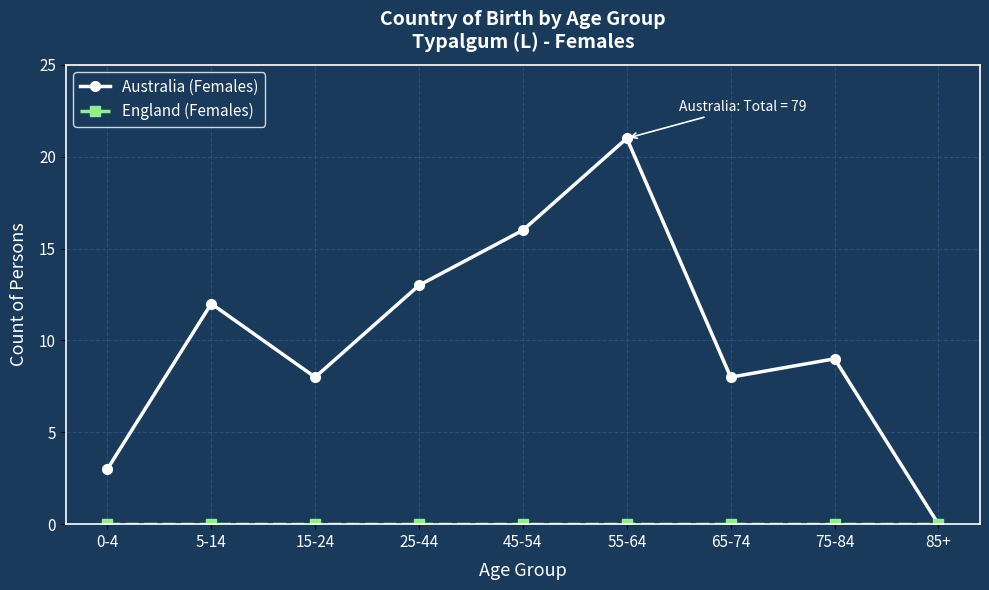

Is it true that Australia (Females) equals 8 at 15-24?

True